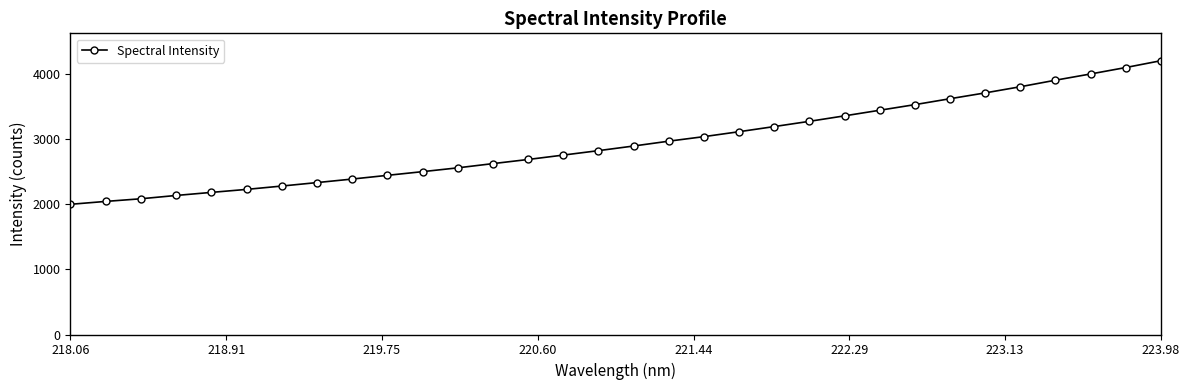

True or false: the data has more than 1 interior local peaks.

False